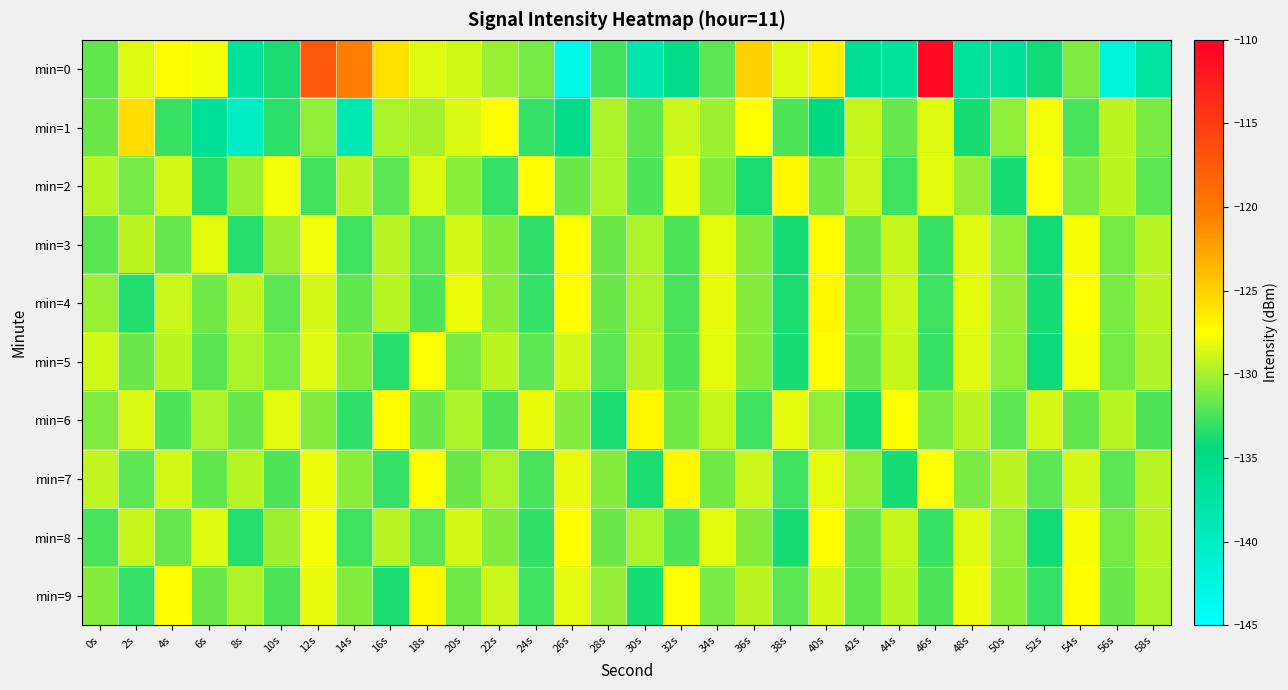

Which series has the widest spread of values?

min=0